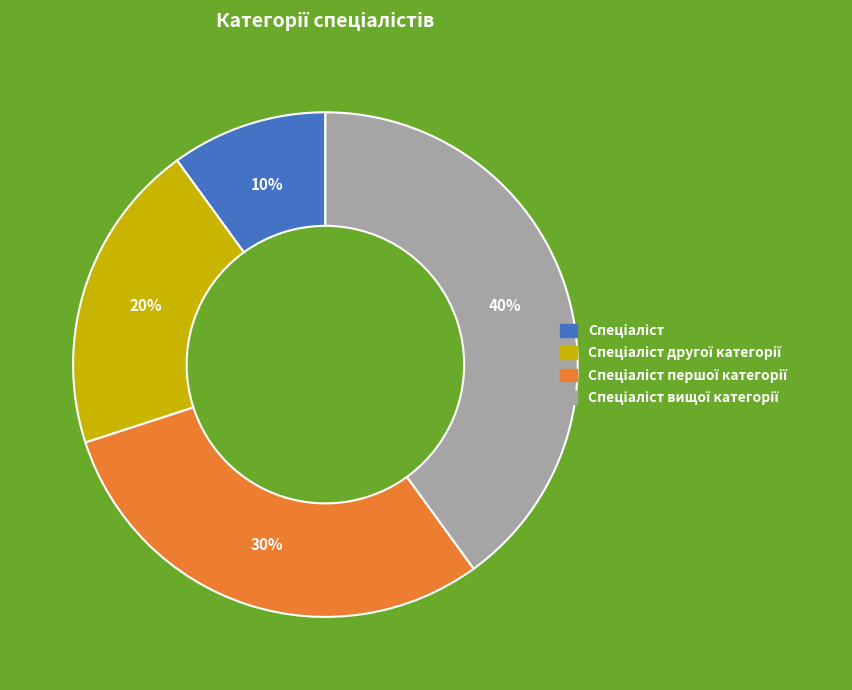

Does any single category account for the majority?

No